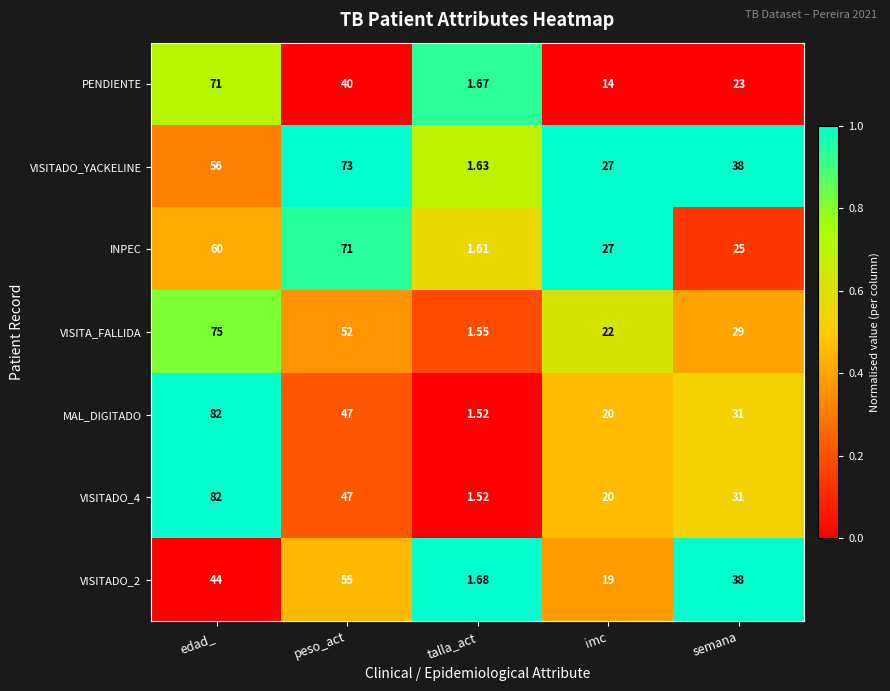

Is the value of MAL_DIGITADO at imc greater than the value of VISITADO_YACKELINE at imc?

No